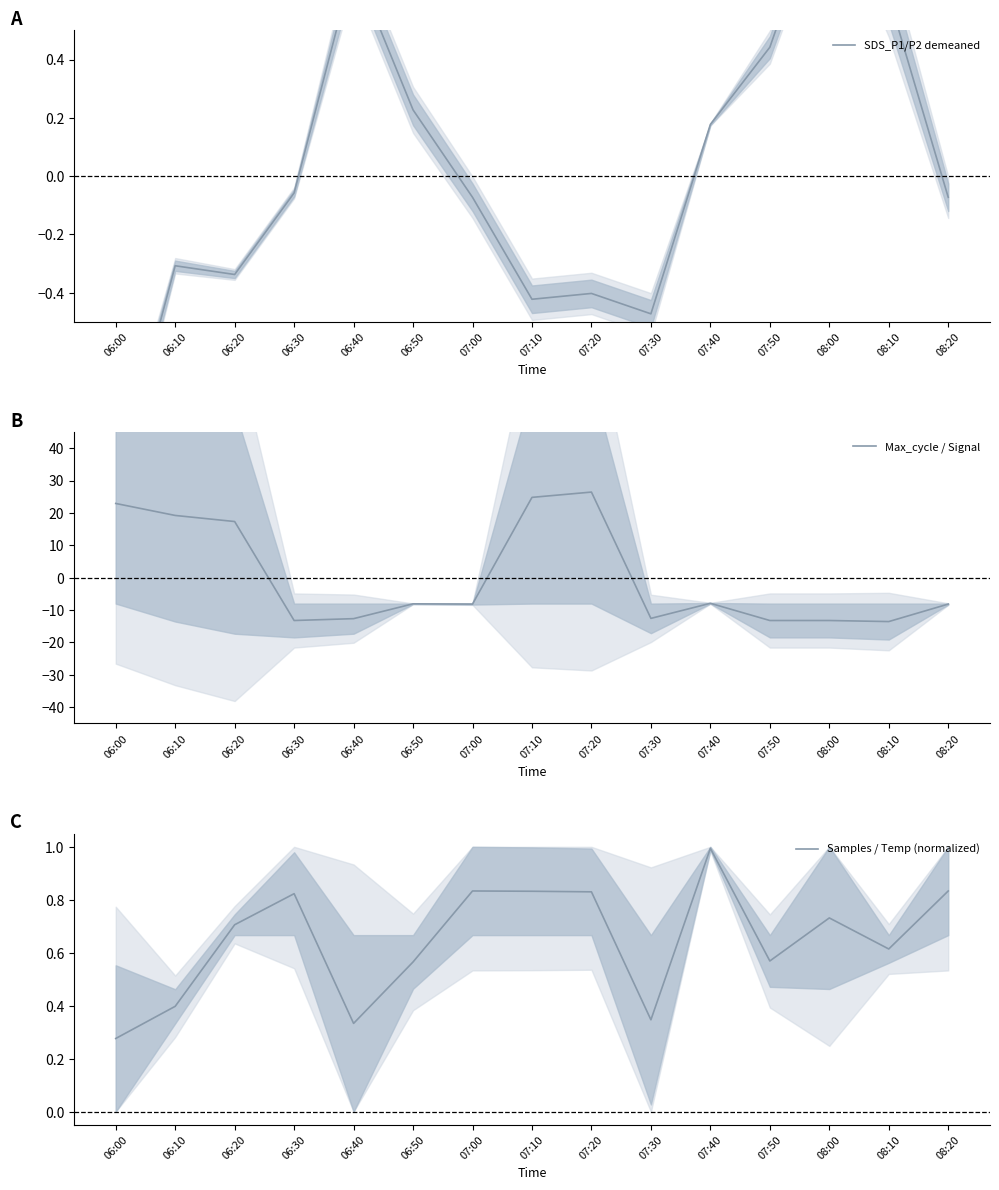

Which category has the highest value in the SDS_P1/P2 demeaned series?

08:00